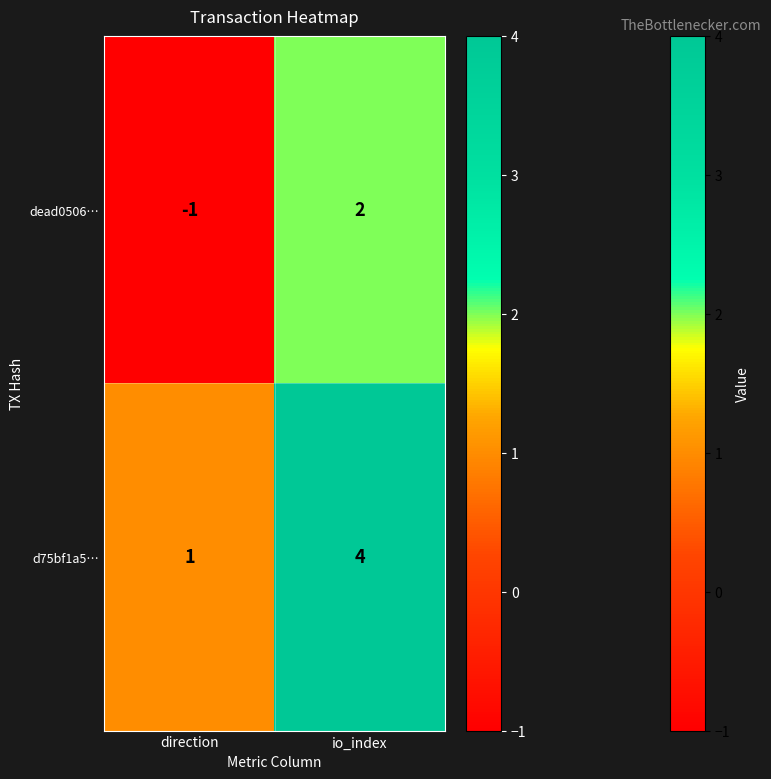

What is the sum of all d75bf1a5… values?

5